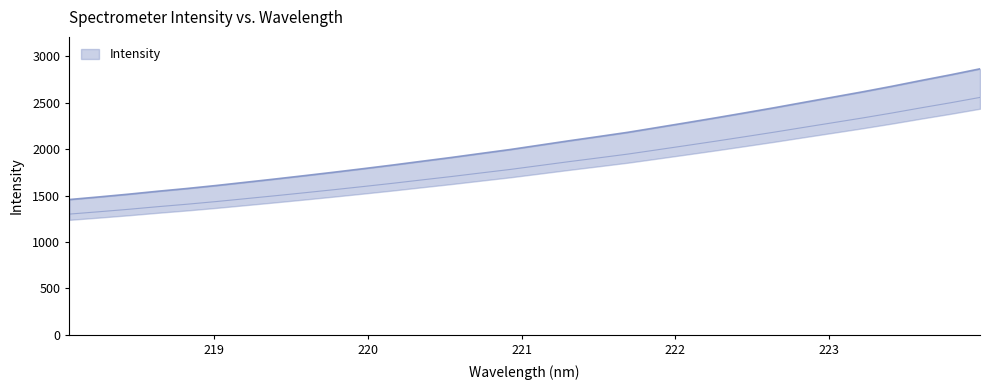

What is the minimum value shown in the chart?

1457.7